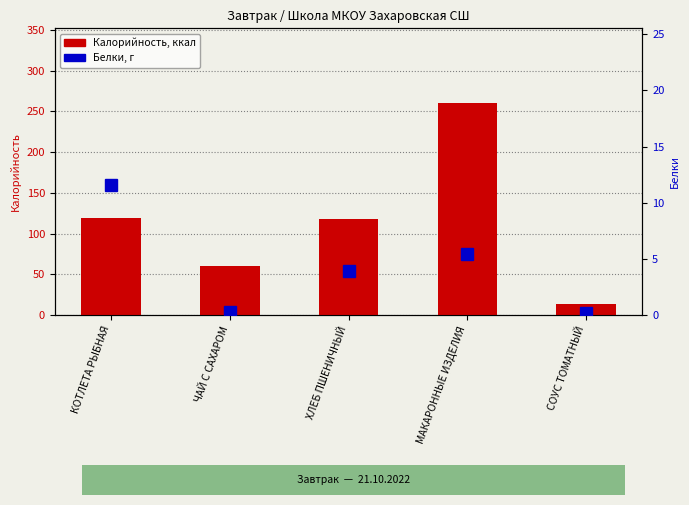

How many data points in Белки are above 3?

3